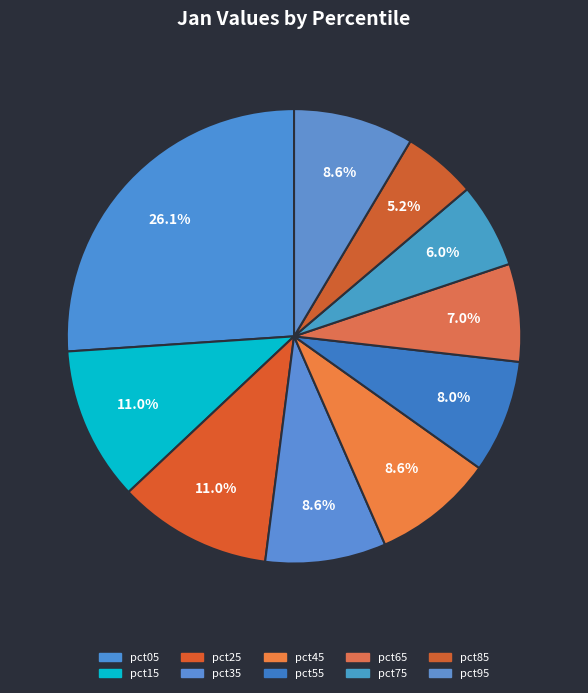

Between pct15 and pct85, which is larger?

pct15